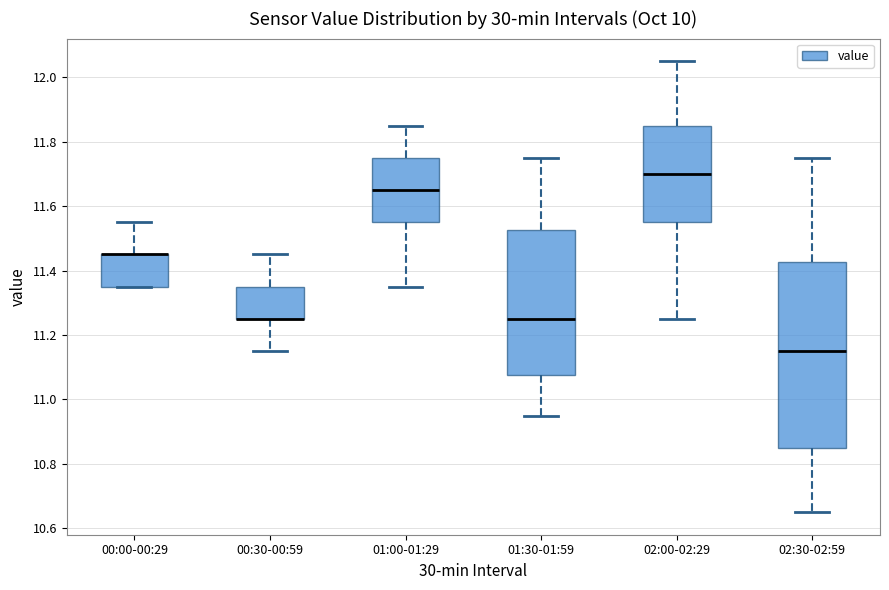

Reading left to right, read every box against the y-axis: the position of its median line, the range the box covers, and the ends of its whiskers. The values are not printed on the chart, so give them approximately, as read against the axis.

00:00-00:29: median 11.46 (drawn on the box's upper edge), box 11.36 to 11.46, whiskers 11.36 to 11.56
00:30-00:59: median 11.26 (drawn on the box's lower edge), box 11.26 to 11.36, whiskers 11.16 to 11.46
01:00-01:29: median 11.66, box 11.56 to 11.76, whiskers 11.36 to 11.86
01:30-01:59: median 11.26, box 11.08 to 11.52, whiskers 10.96 to 11.76
02:00-02:29: median 11.70, box 11.56 to 11.86, whiskers 11.26 to 12.06
02:30-02:59: median 11.16, box 10.86 to 11.42, whiskers 10.66 to 11.76